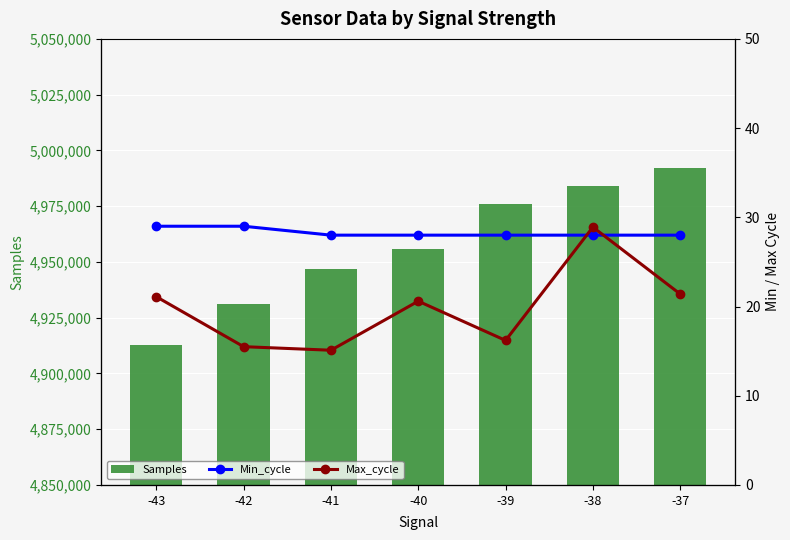

True or false: Samples has a value of 7365191 at -39.

False